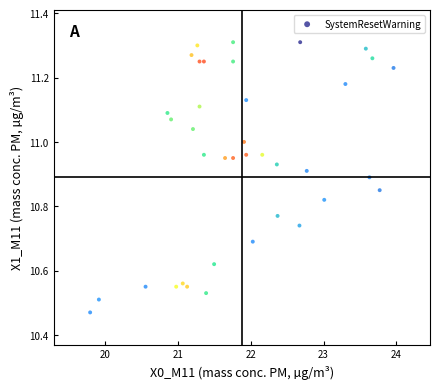

What is the range of Y values (max minus min)?

0.8